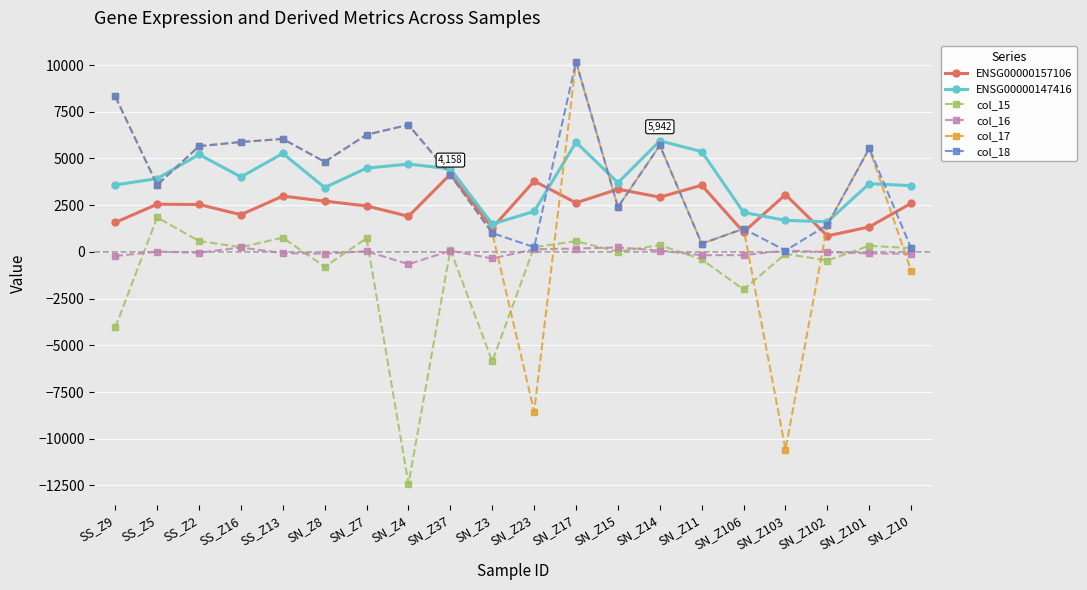

How many series are shown in this chart?

6